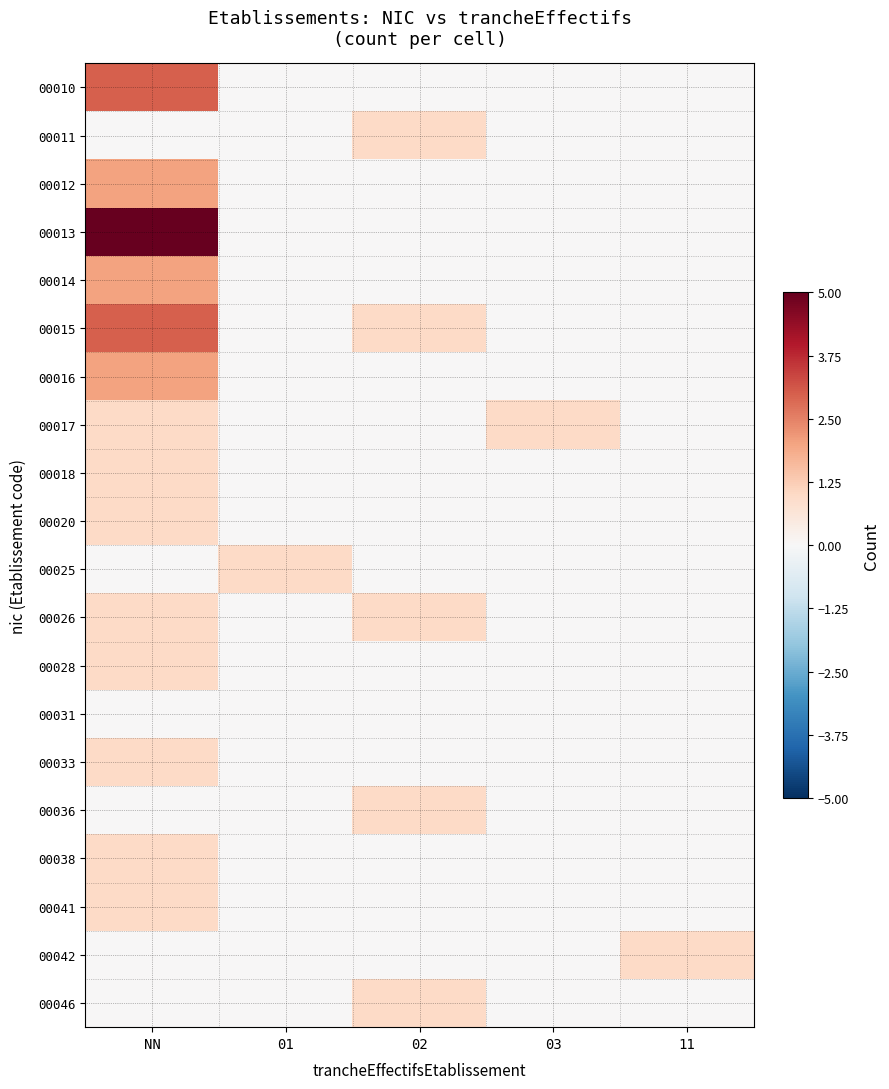

Between NN and 11, which series saw the biggest shift?

00013